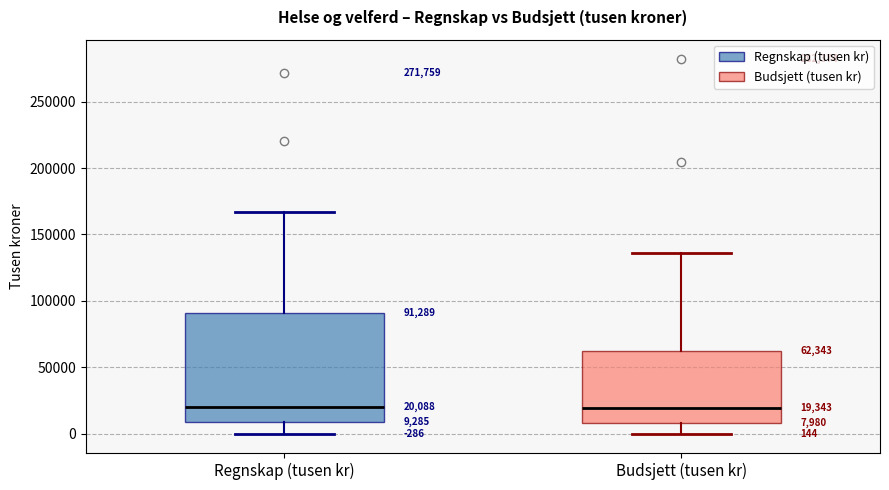

Which box is the tallest, from its lower edge to its upper edge?

Regnskap (tusen kr)